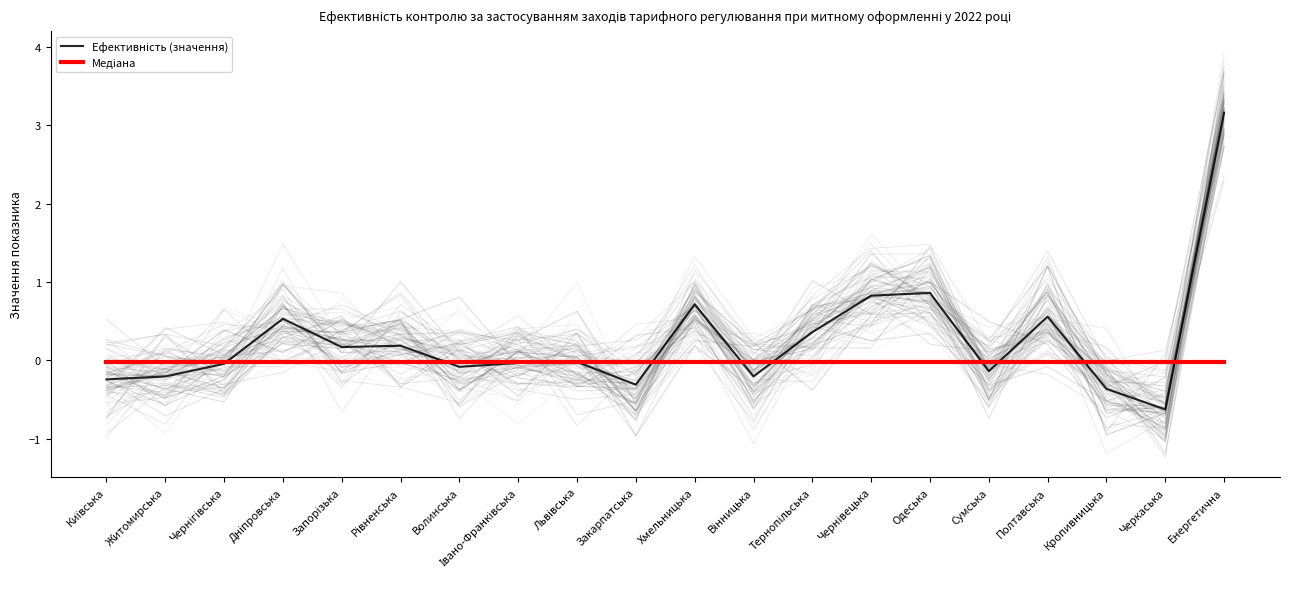

Which has a higher value, Івано-Франківська or Житомирська?

Івано-Франківська